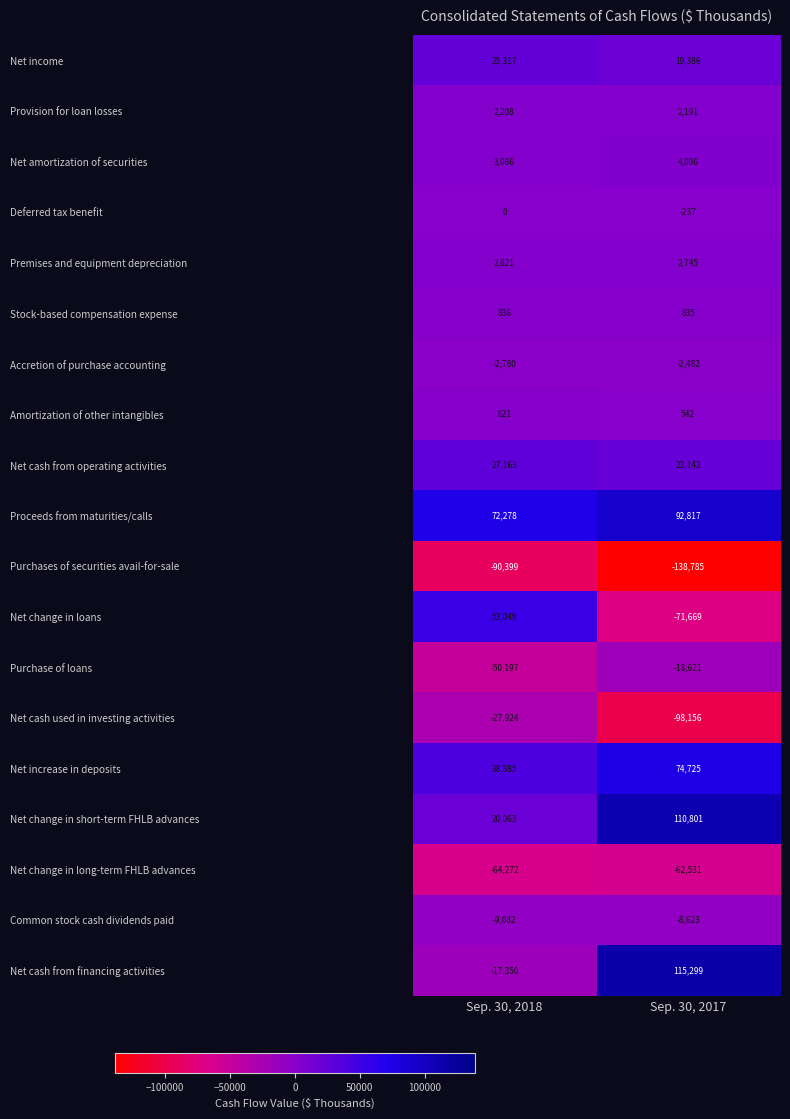

What value does the Net cash from financing activities series have at Sep. 30, 2018, to the nearest 50?

-17350